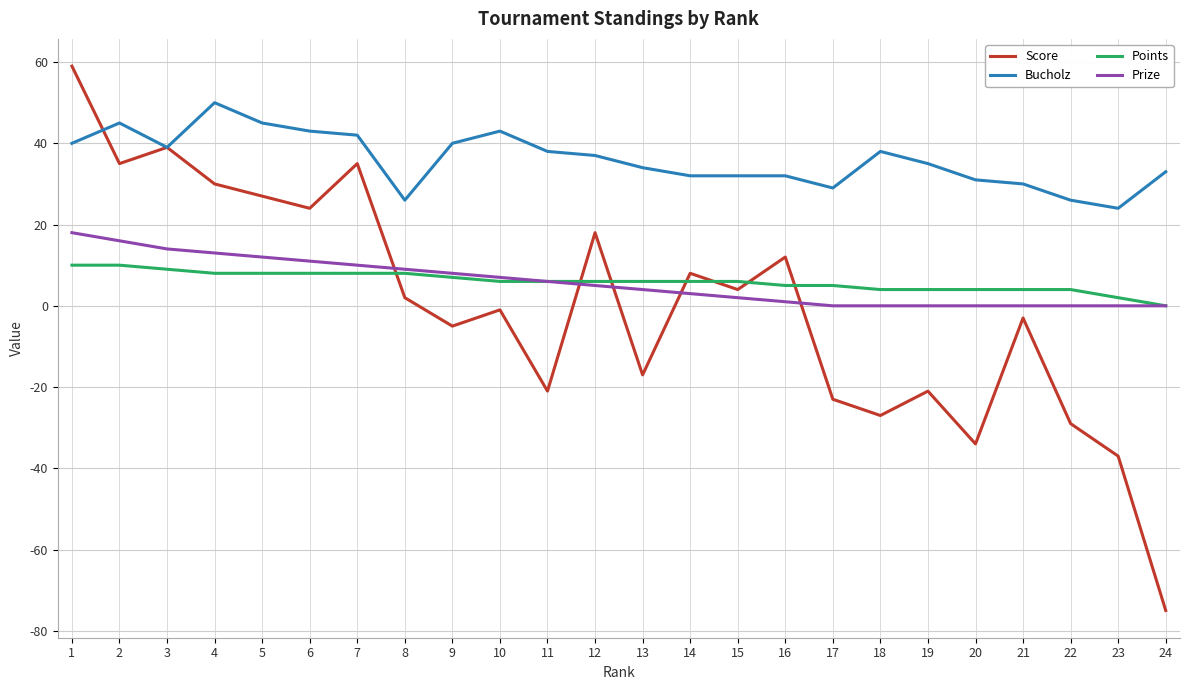

Reading right to left, what are all the values shown in this chart?

Score: 24=-75	23=-37	22=-29	21=-3	20=-34	19=-21	18=-27	17=-23	16=12	15=4	14=8	13=-17	12=18	11=-21	10=-1	9=-5	8=2	7=35	6=24	5=27	4=30	3=39	2=35	1=59
Bucholz: 24=33	23=24	22=26	21=30	20=31	19=35	18=38	17=29	16=32	15=32	14=32	13=34	12=37	11=38	10=43	9=40	8=26	7=42	6=43	5=45	4=50	3=39	2=45	1=40
Points: 24=0	23=2	22=4	21=4	20=4	19=4	18=4	17=5	16=5	15=6	14=6	13=6	12=6	11=6	10=6	9=7	8=8	7=8	6=8	5=8	4=8	3=9	2=10	1=10
Prize: 24=0	23=0	22=0	21=0	20=0	19=0	18=0	17=0	16=1	15=2	14=3	13=4	12=5	11=6	10=7	9=8	8=9	7=10	6=11	5=12	4=13	3=14	2=16	1=18